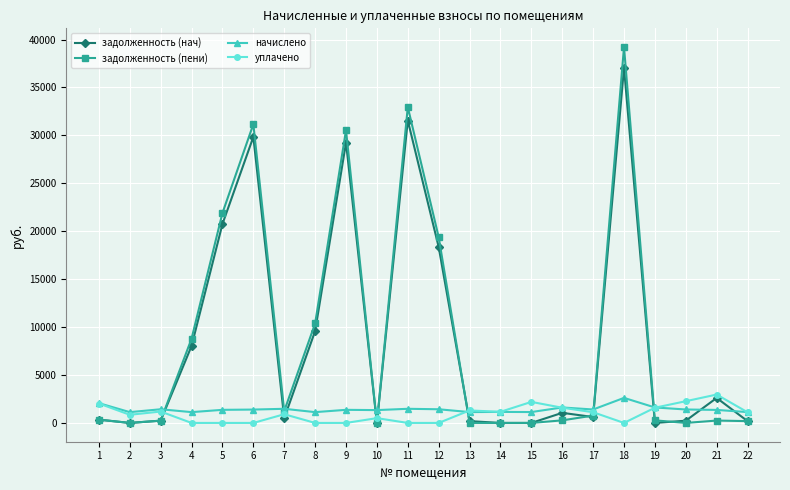

Is it true that задолженность (нач) equals 9587.1 at 8?

True